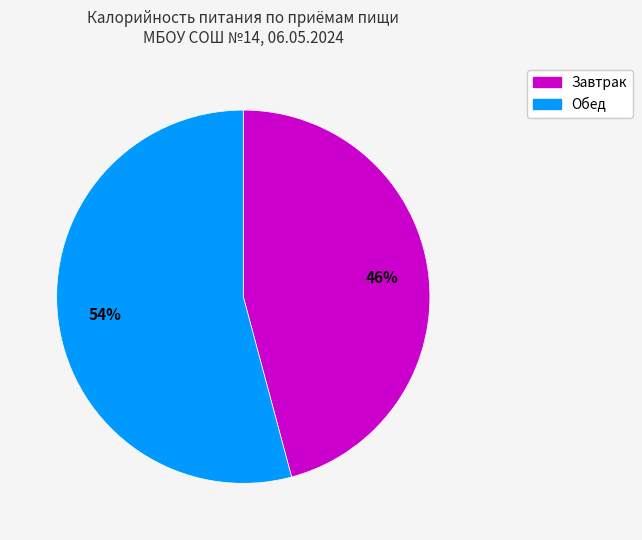

What is the largest slice in the pie chart?

Обед